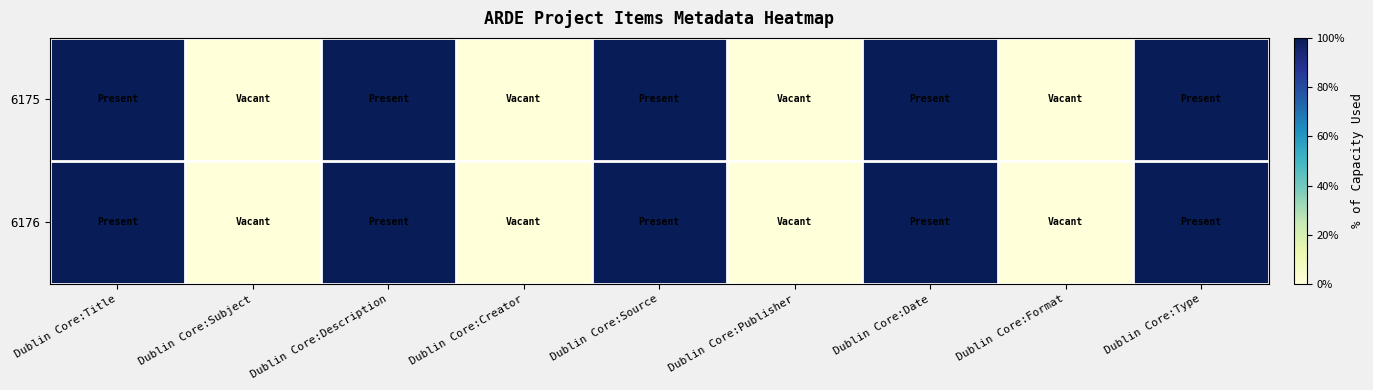

Reading left to right, transcribe all the data shown in this chart.

6176: Dublin Core:Title=1	Dublin Core:Subject=0	Dublin Core:Description=1	Dublin Core:Creator=0	Dublin Core:Source=1	Dublin Core:Publisher=0	Dublin Core:Date=1	Dublin Core:Format=0	Dublin Core:Type=1
6175: Dublin Core:Title=1	Dublin Core:Subject=0	Dublin Core:Description=1	Dublin Core:Creator=0	Dublin Core:Source=1	Dublin Core:Publisher=0	Dublin Core:Date=1	Dublin Core:Format=0	Dublin Core:Type=1